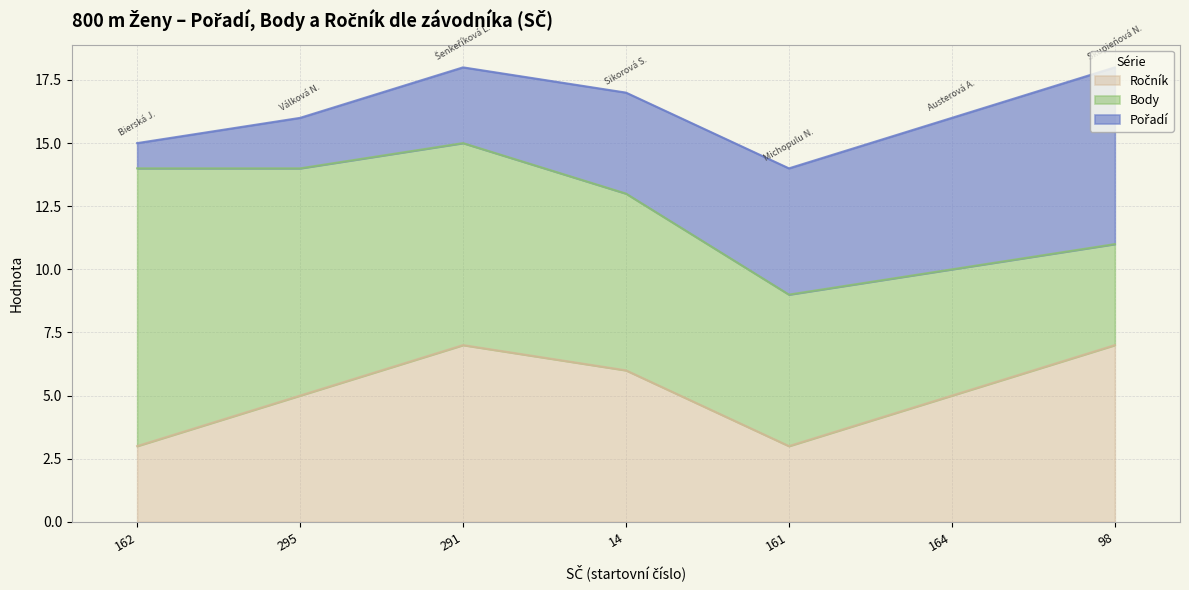

What is the smallest value displayed?

1